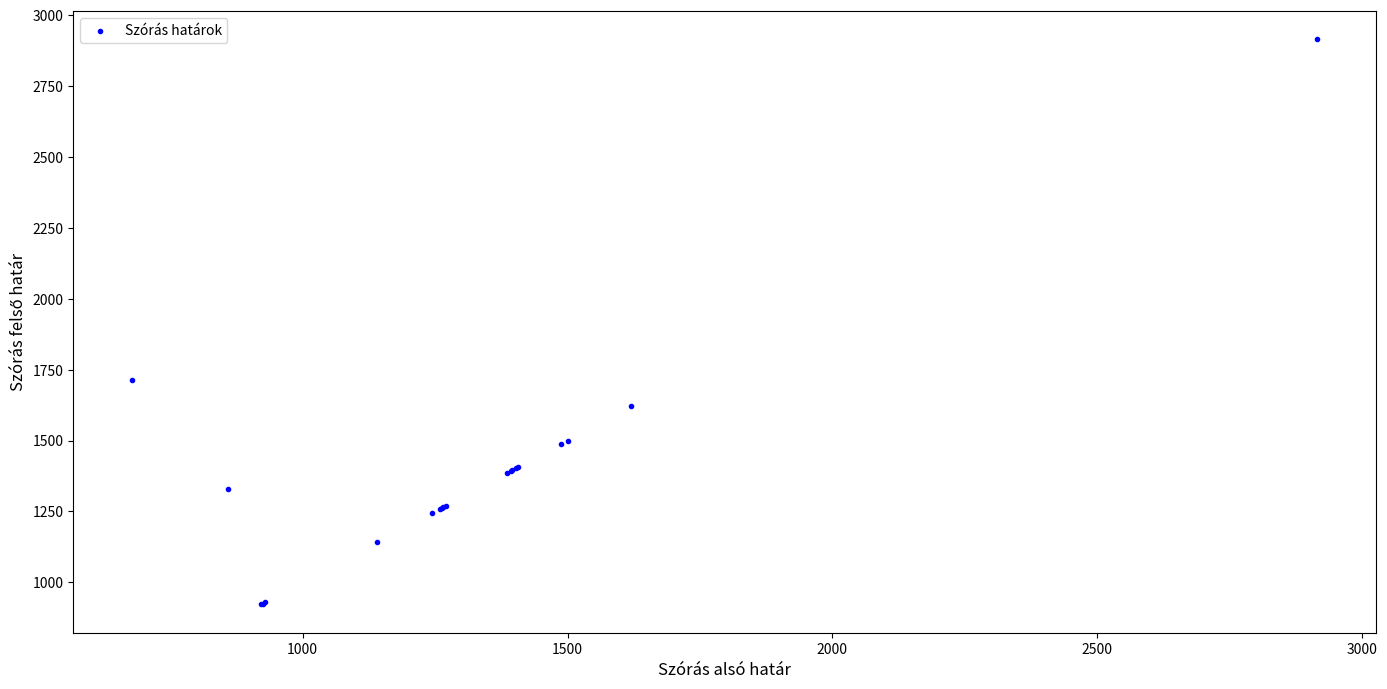

What Y value in the scatter plot is closest to 1918?

1715